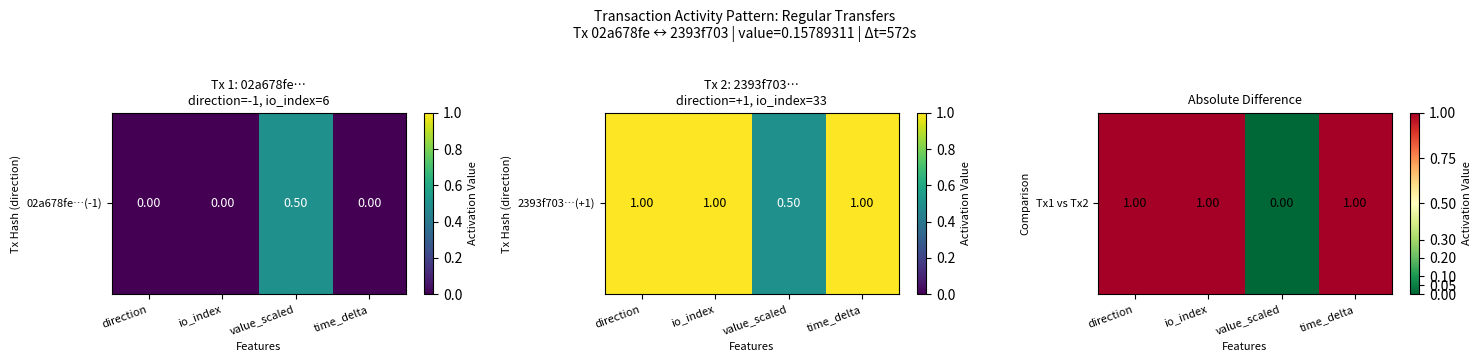

What value does the data have at io_index?

1